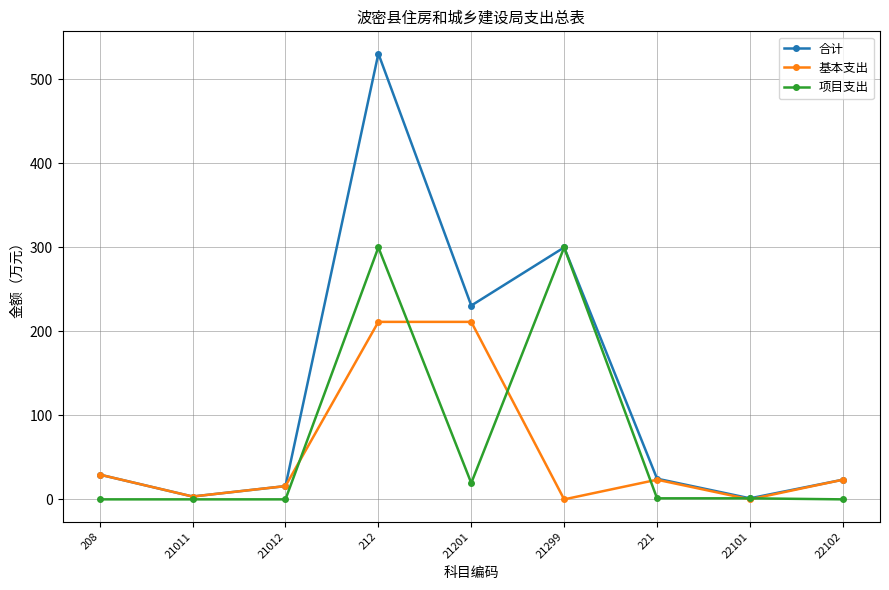

True or false: 项目支出 has more than 0 points higher than both neighbors.

True